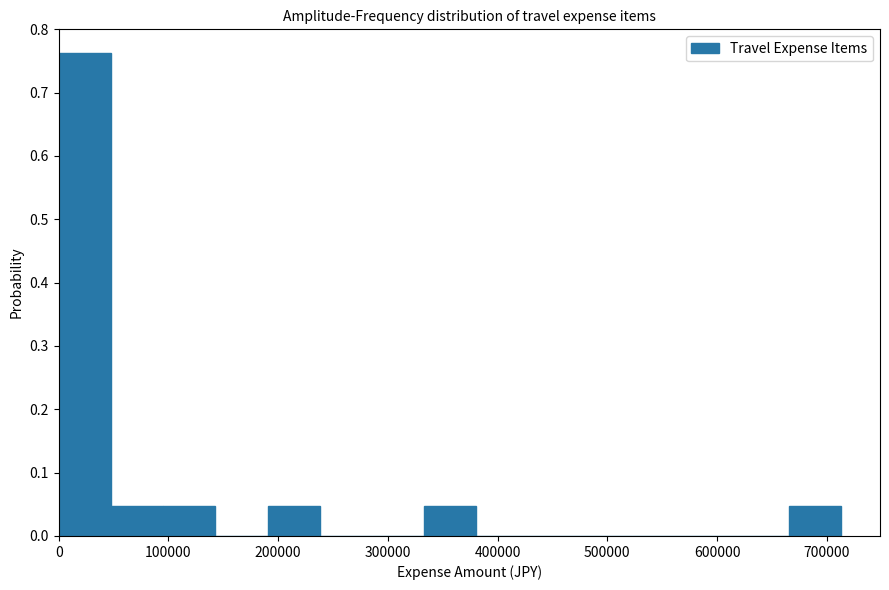

Which range on the x-axis has the tallest bar?

0 to 50000